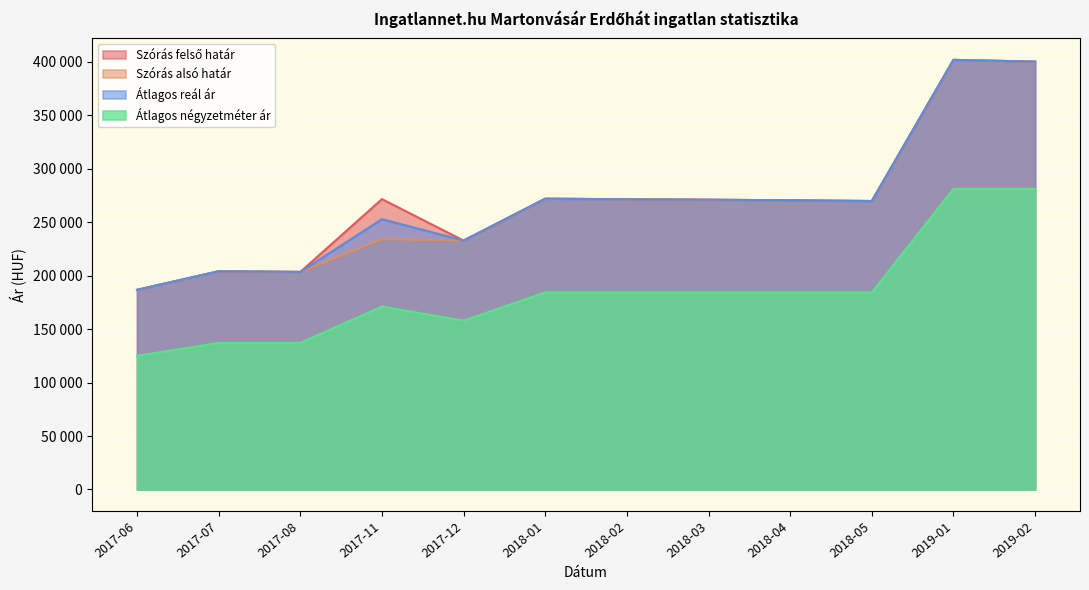

What is the average value of the Átlagos négyzetméter ár series?

184383